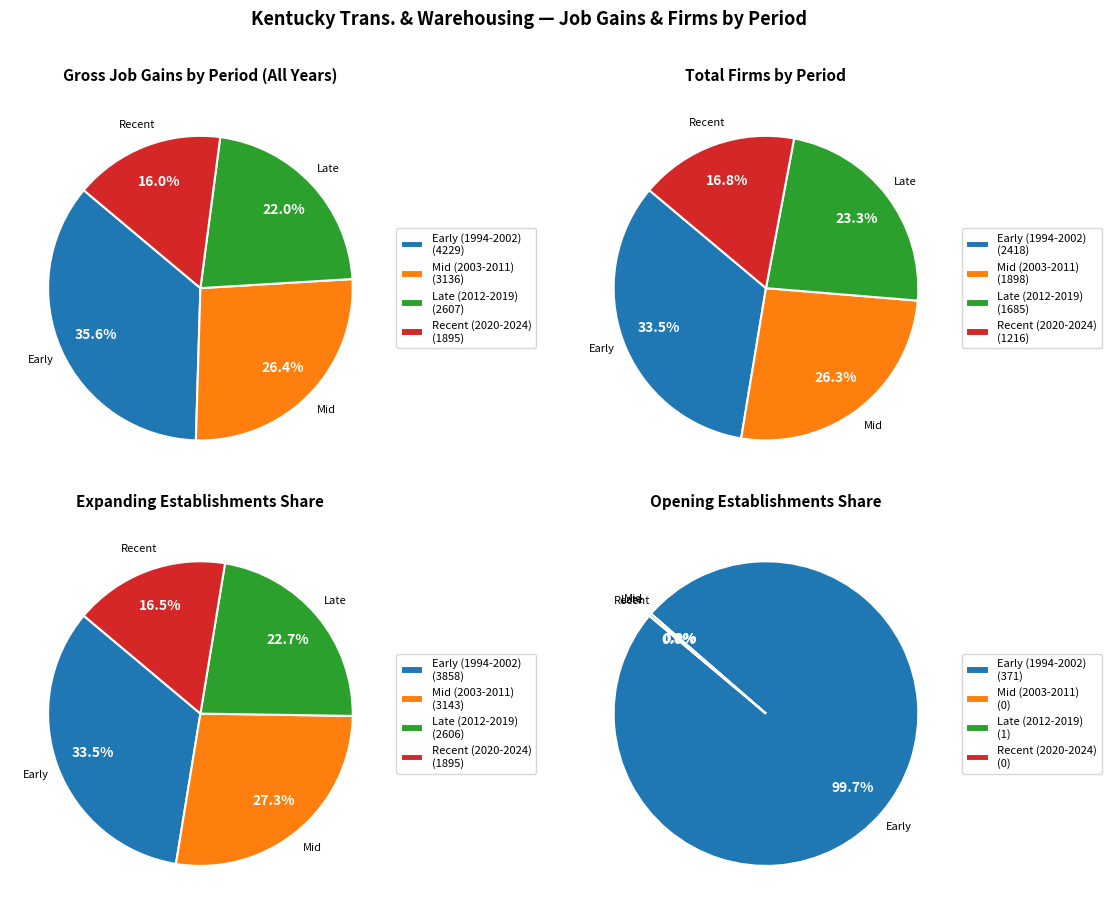

Is 2006 the majority of the pie?

No